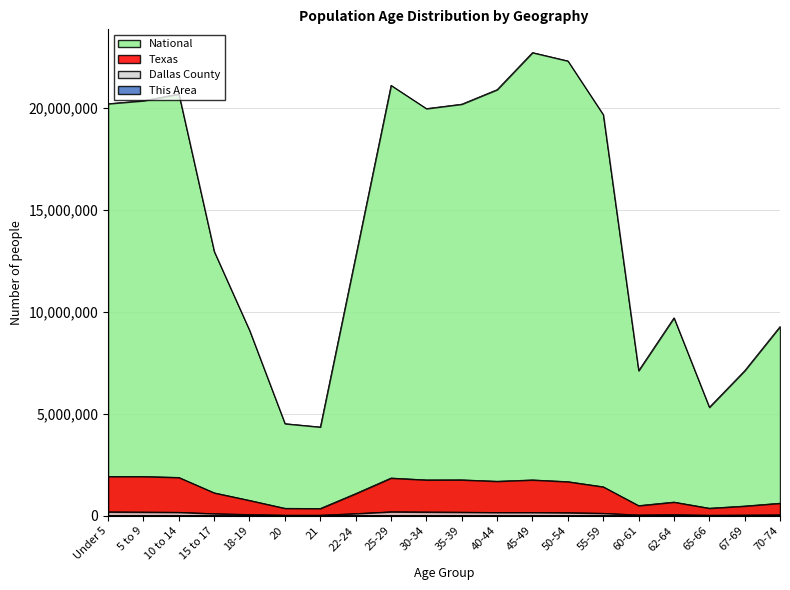

Which series changed the most between 55-59 and 60-61?

National